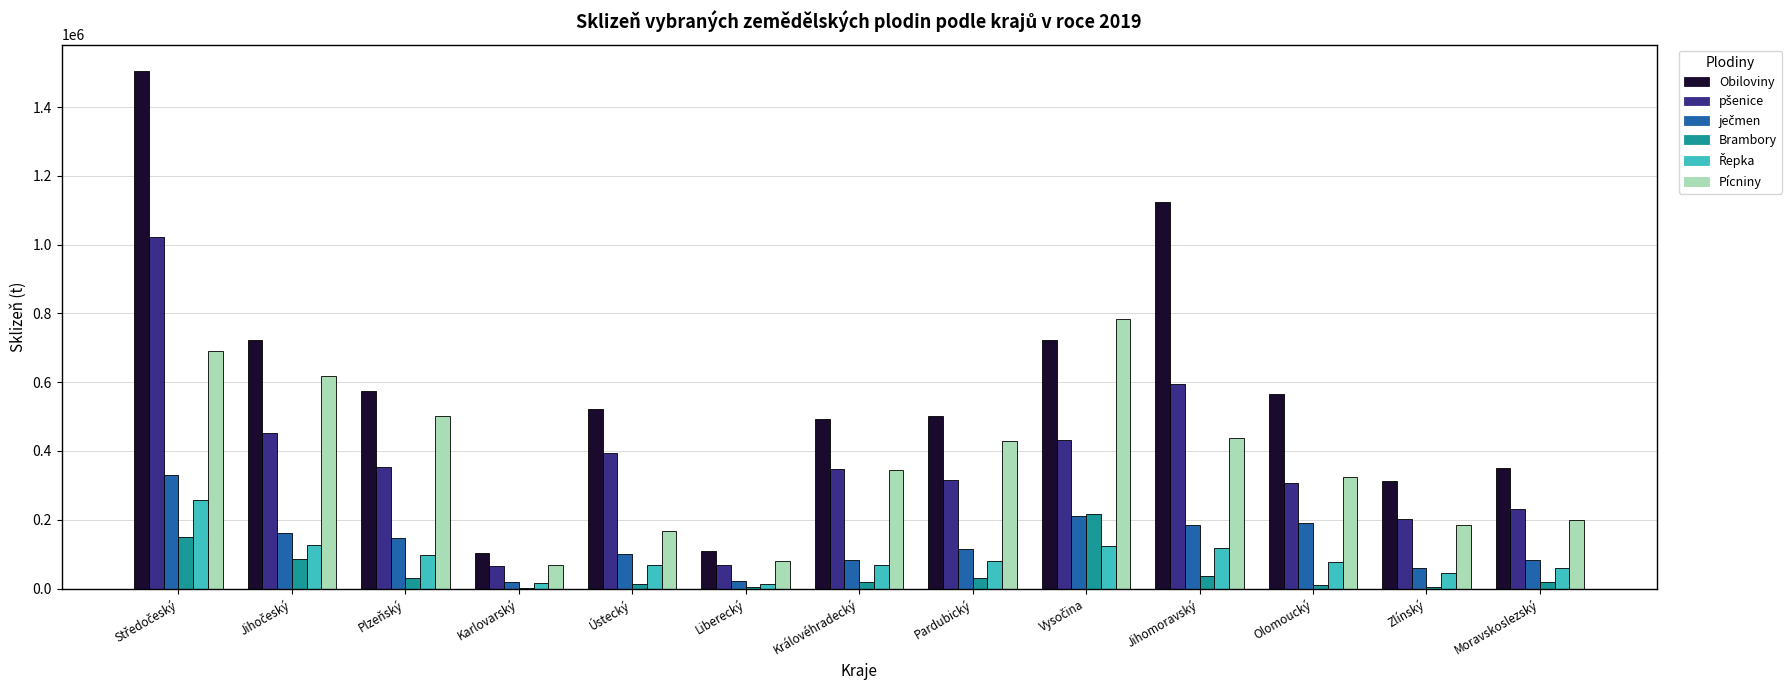

Which series has the largest total across all categories?

Obiloviny